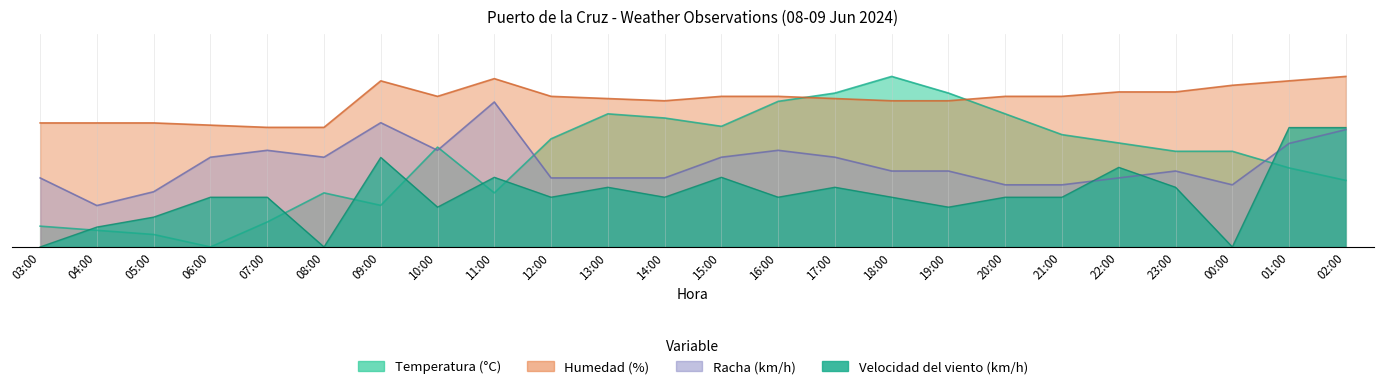

How many series are shown in this chart?

4